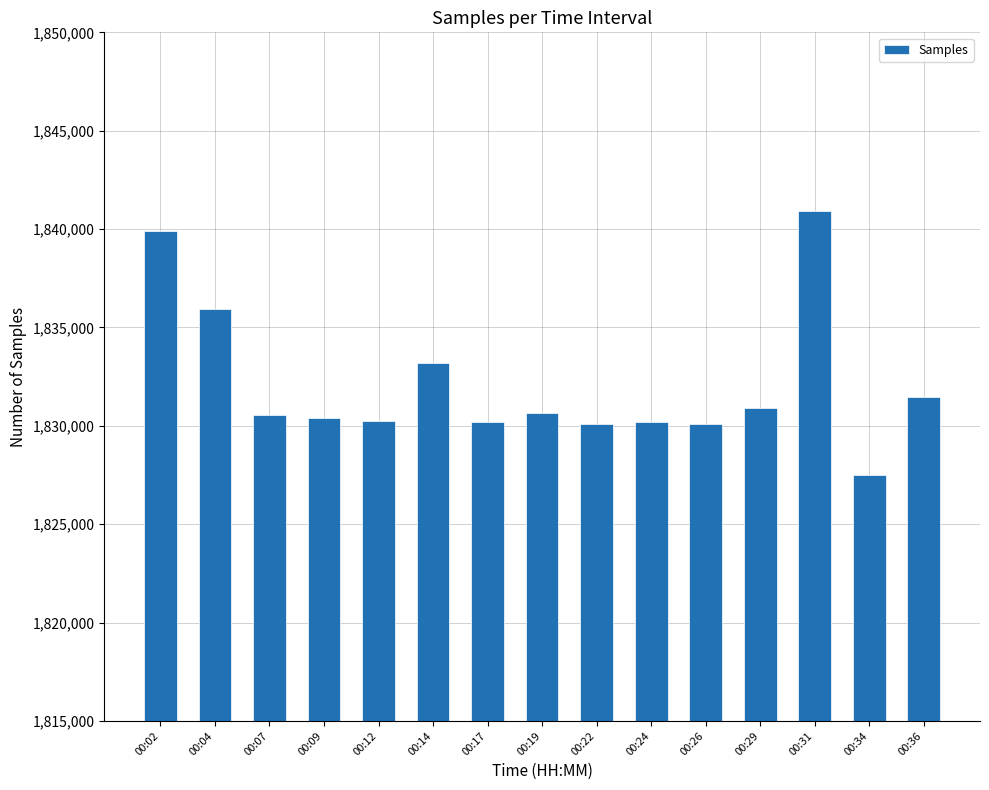

Read the value at 00:12.

1830265